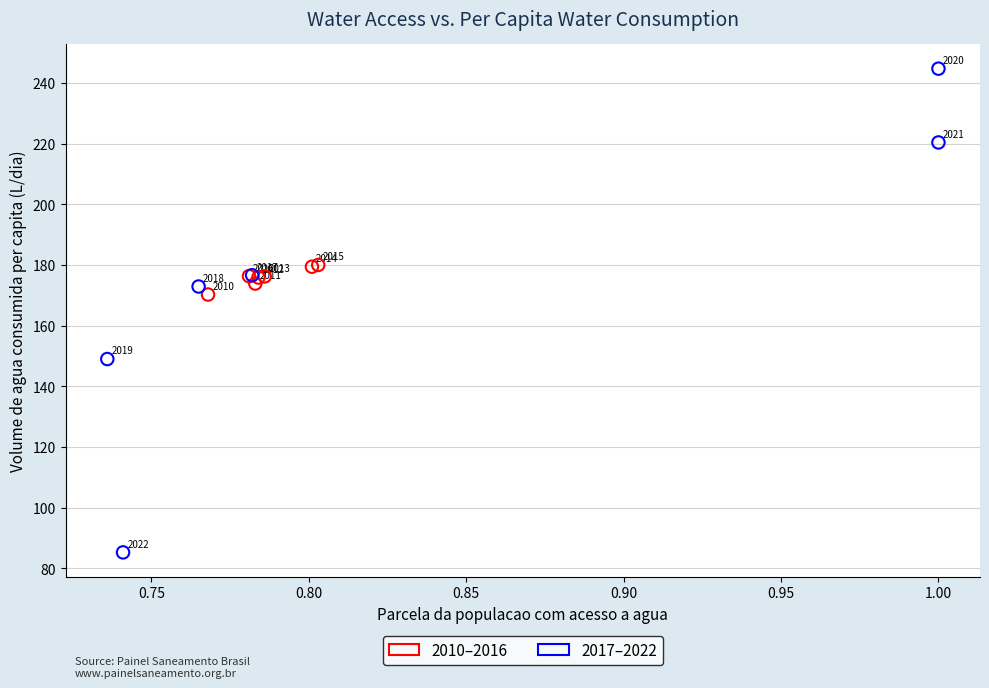

Which series contains the highest Y value?

2017–2022